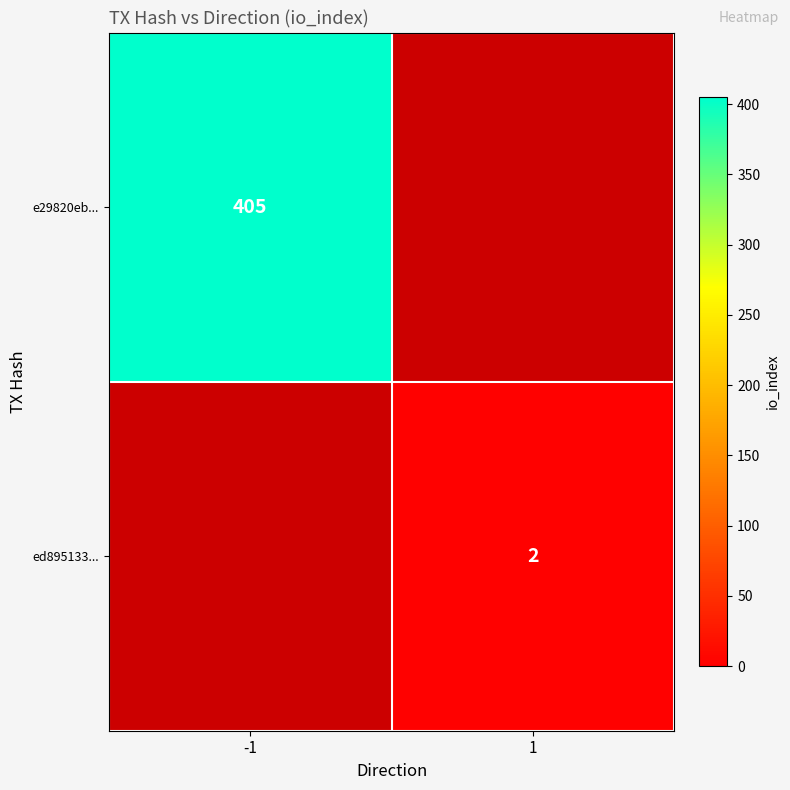

True or false: e29820eb... has a value of 642 at -1.

False